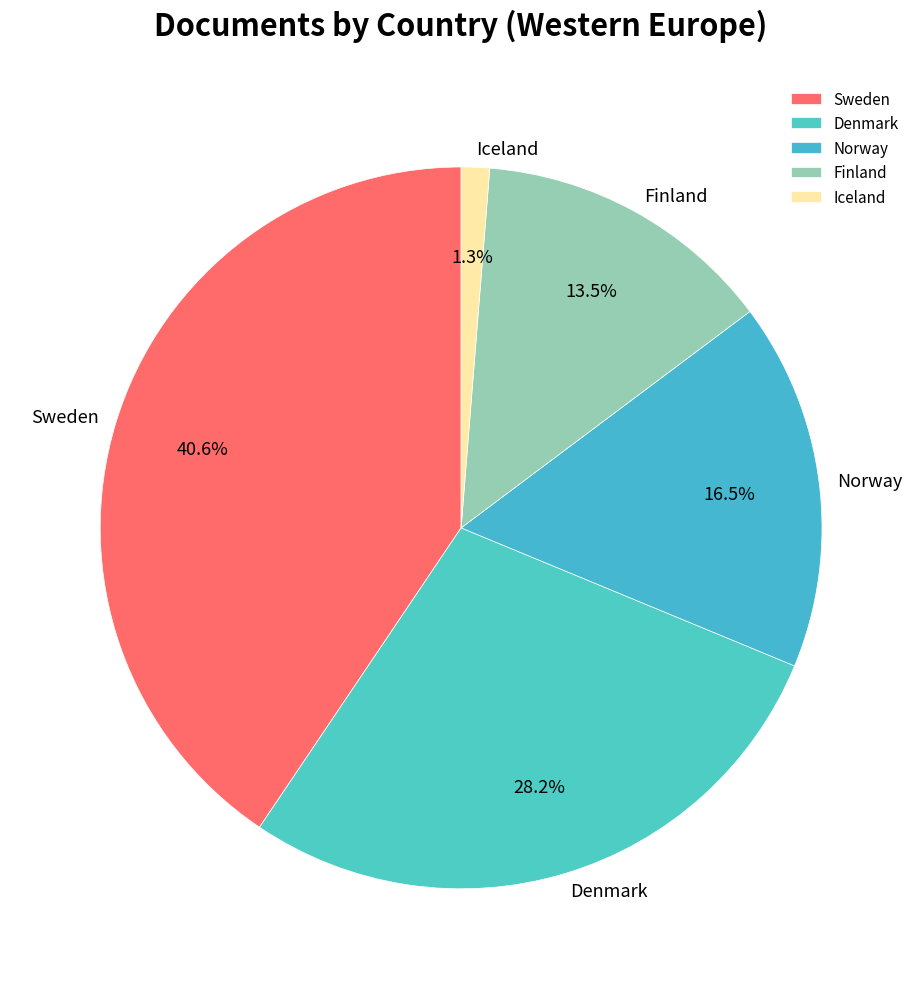

What is the ratio of the value at Finland to the value at Norway?

0.8